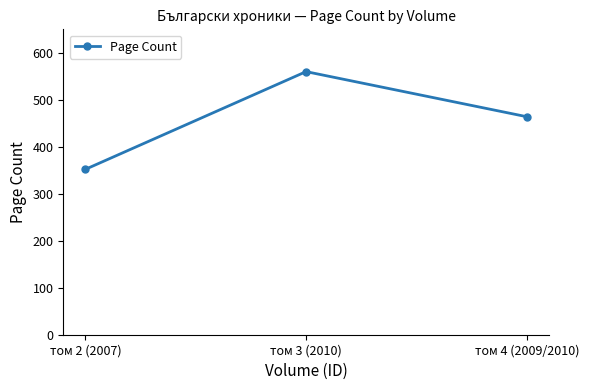

What is the label of the 1st point from the right?

том 4 (2009/2010)